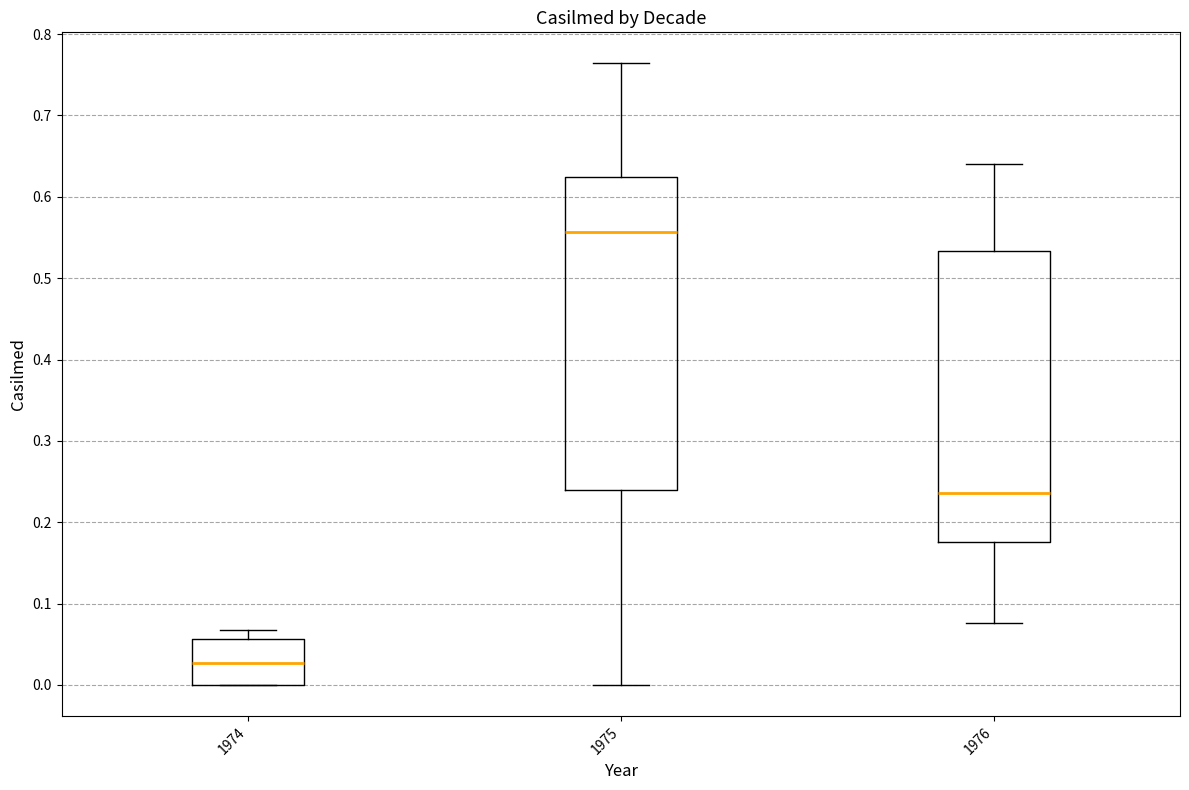

Where is the upper edge of the box at x = 1974 on the y-axis? The values are not printed on the chart, so give them approximately, as read against the axis.

0.06